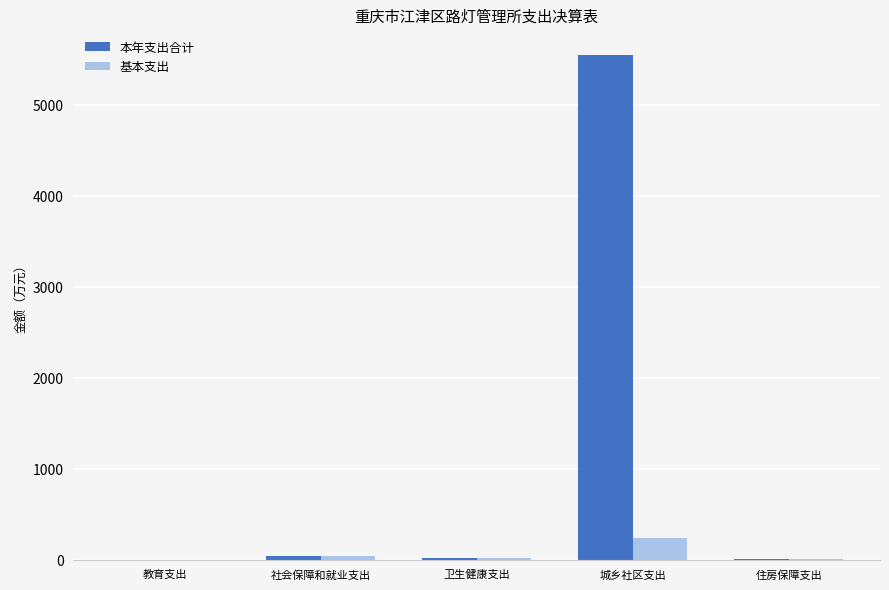

True or false: 本年支出合计 has a value of 5544.3 at 城乡社区支出.

True